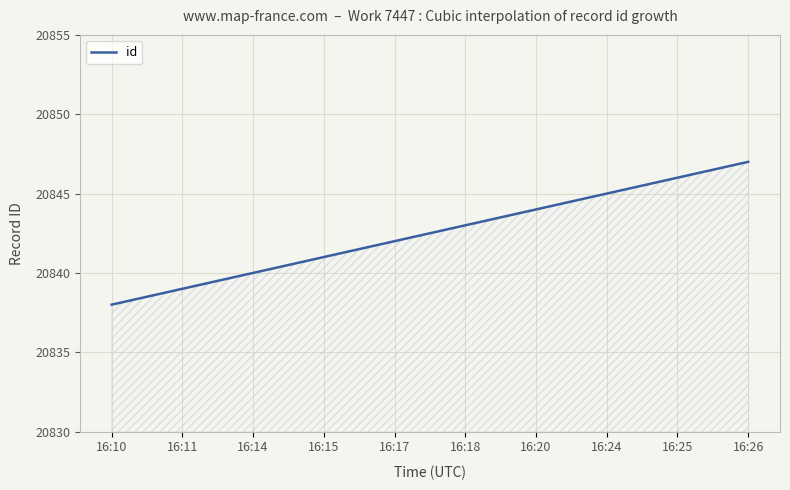

What is the smallest value displayed?

20838.0